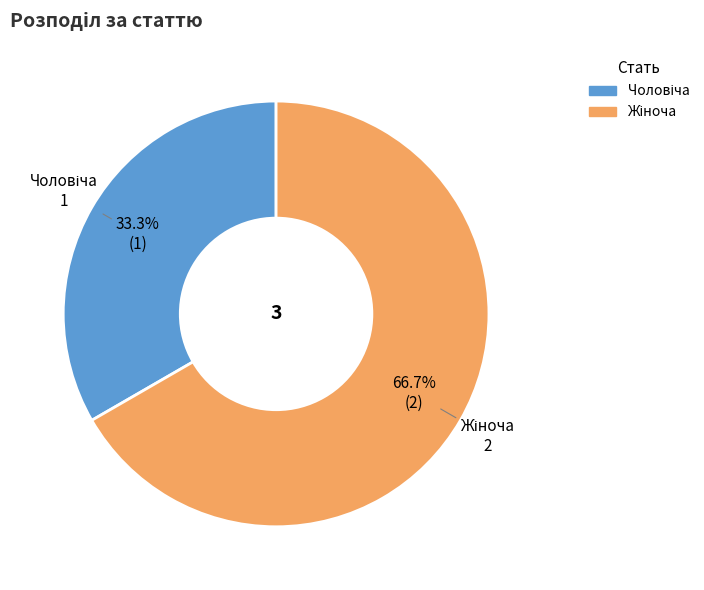

Does any single category account for the majority?

Yes